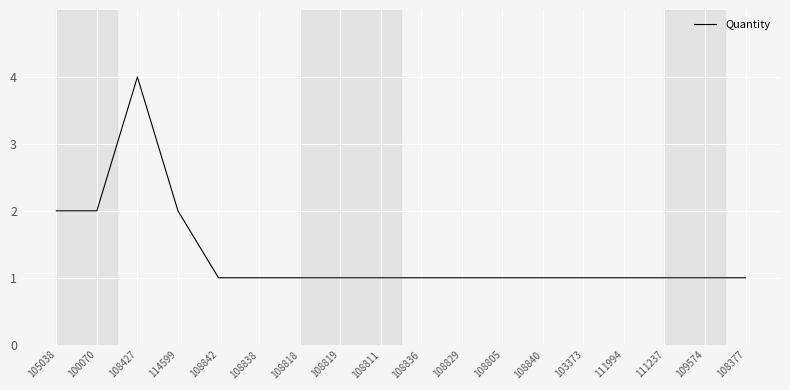

Which category has the highest value across all series?

108427